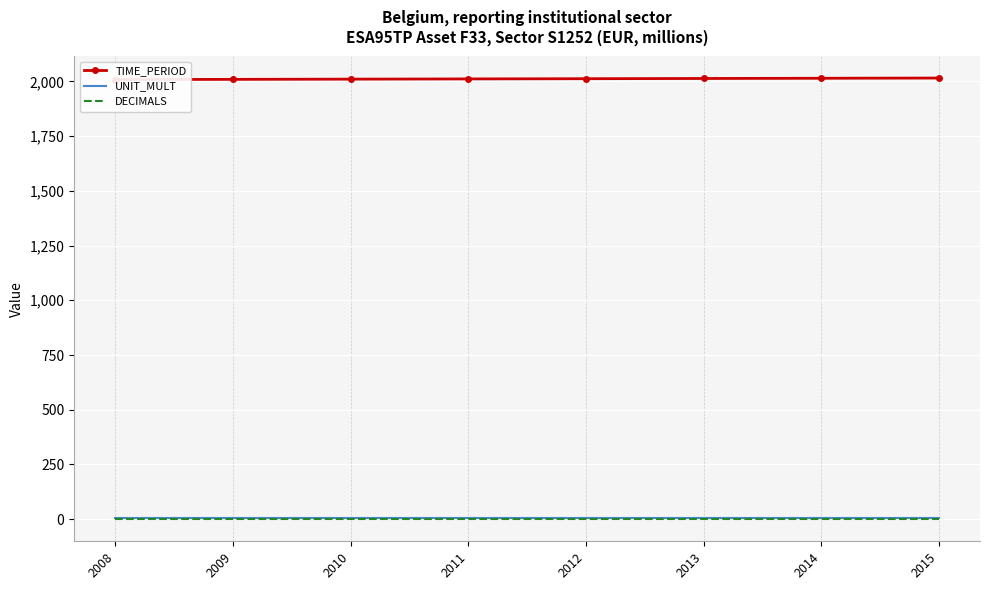

At which category is the sum across all series the highest?

2015